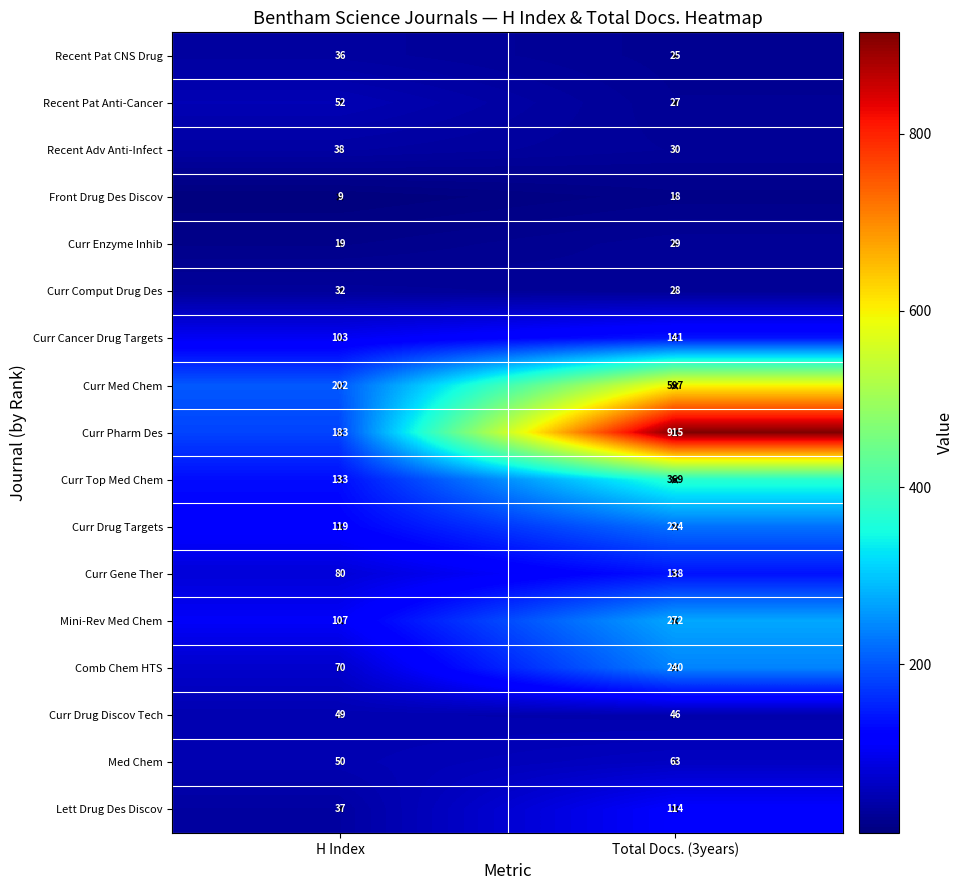

At which label is Mini-Rev Med Chem closest to 189?

H Index